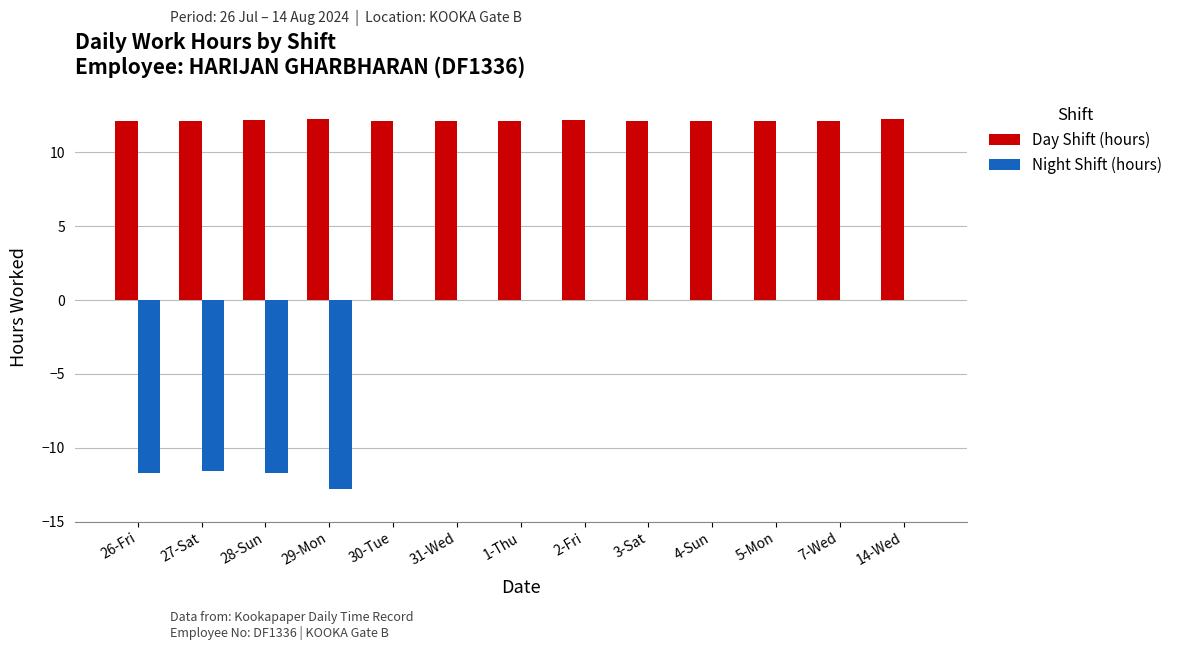

What is the sum of all Day Shift (hours) values?

158.0